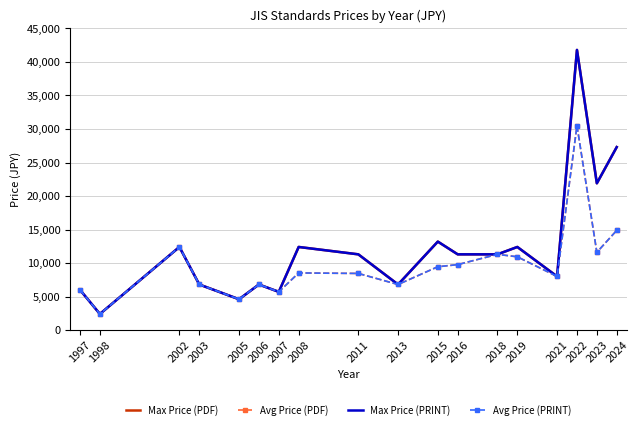

What is the maximum value for Max Price (PDF)?

41800.0